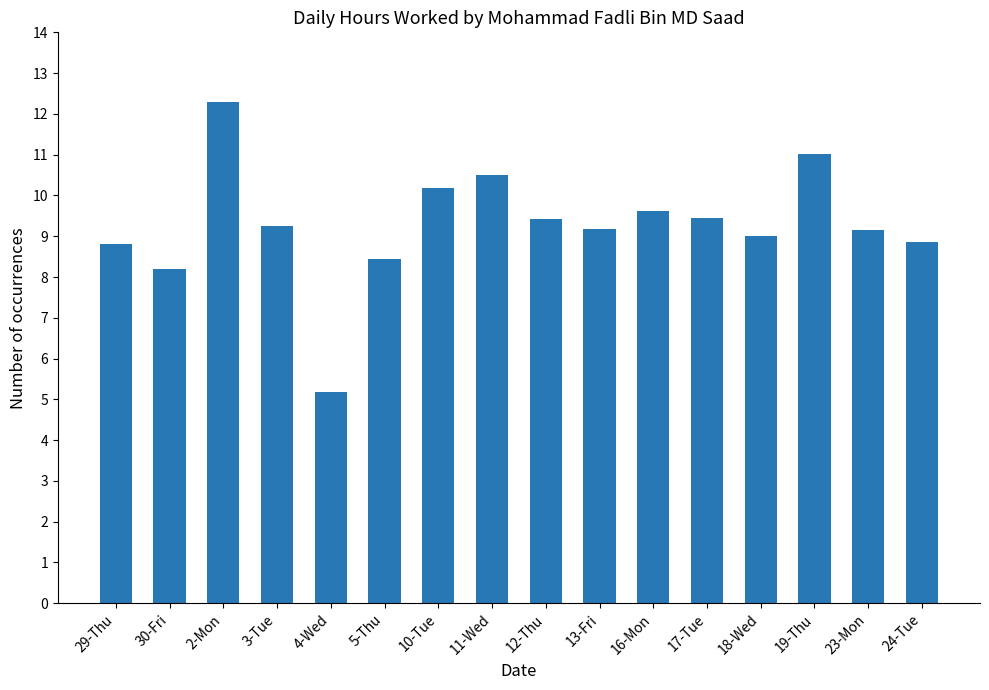

What is the change in value from 11-Wed to 18-Wed?

-1.5